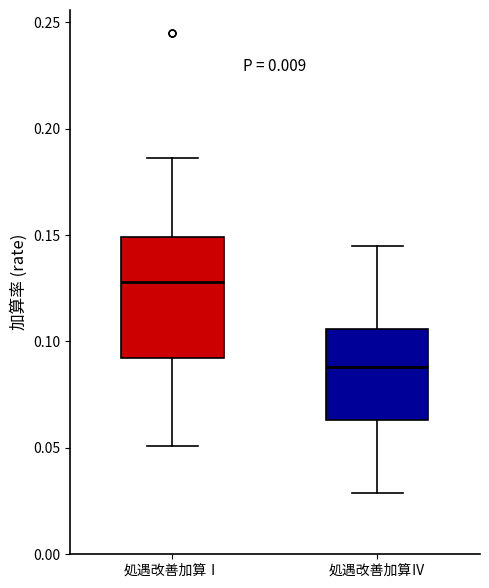

Comparing the boxes themselves (not the whiskers), which one is the tallest?

処遇改善加算Ⅰ